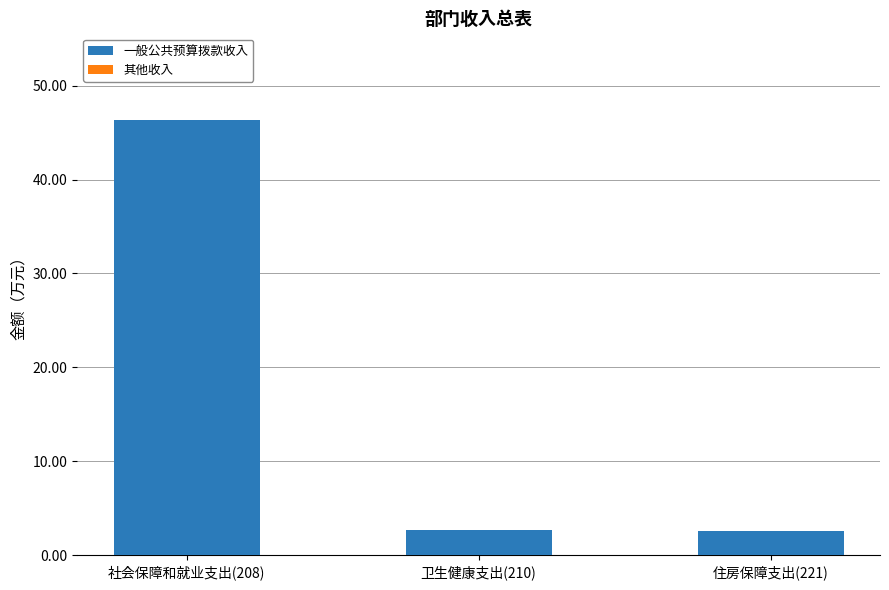

What position from the right is 卫生健康支出(210)?

2